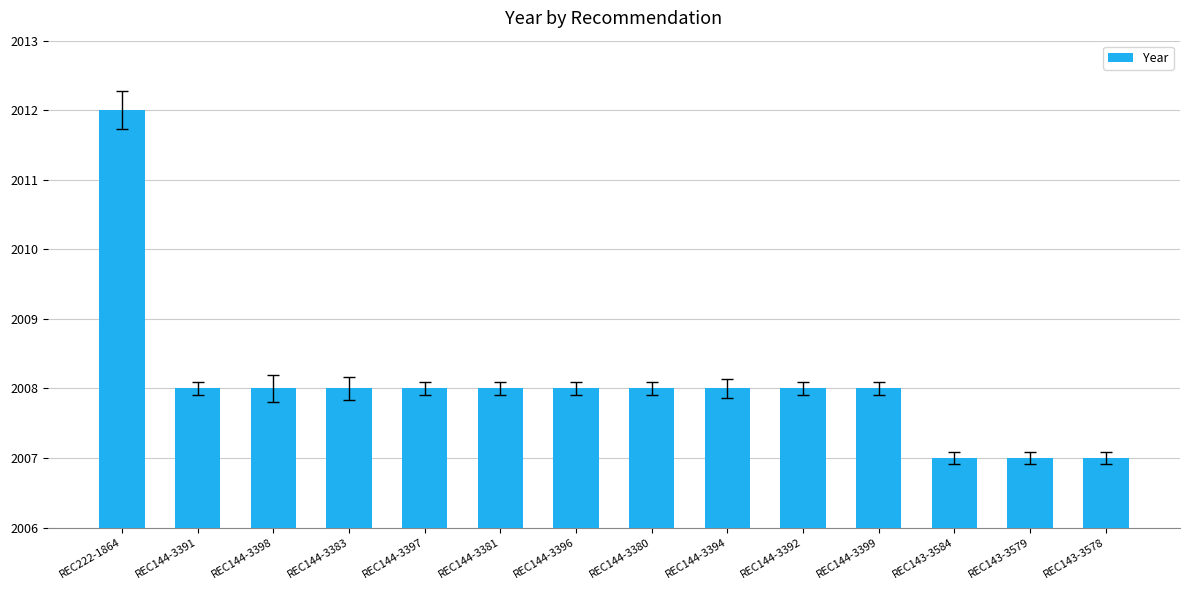

What is the ratio of the value at REC144-3380 to the value at REC143-3579?

1.0